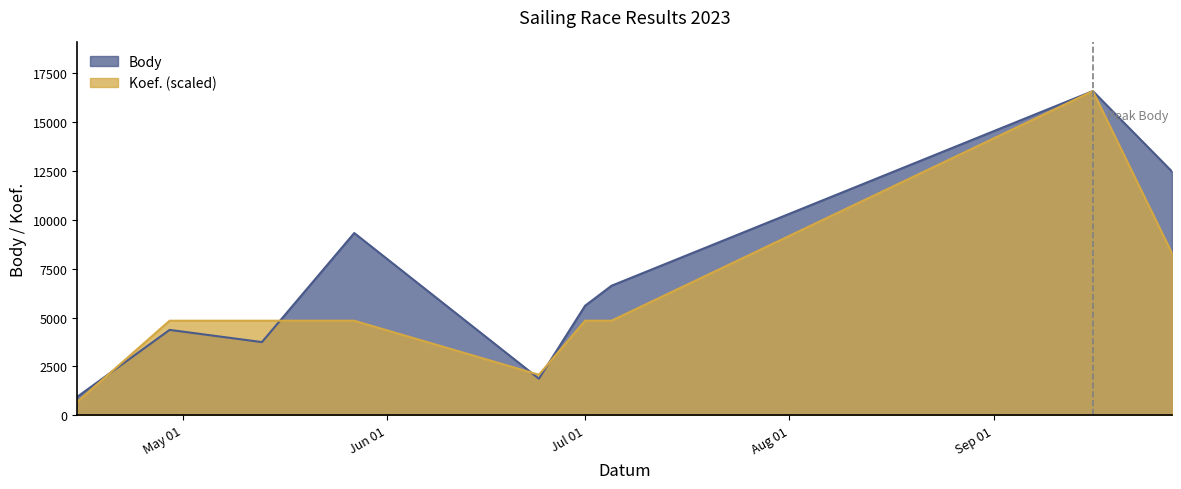

Is the value of Koef. at 2023-09-16 greater than the value of Body at 2023-09-28?

Yes